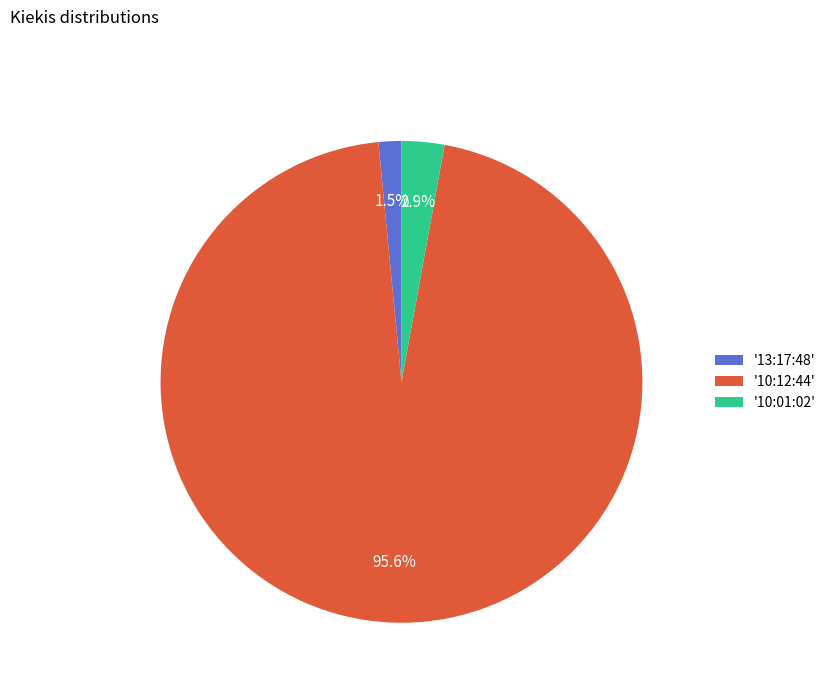

Is there any slice that represents more than half of the pie?

Yes